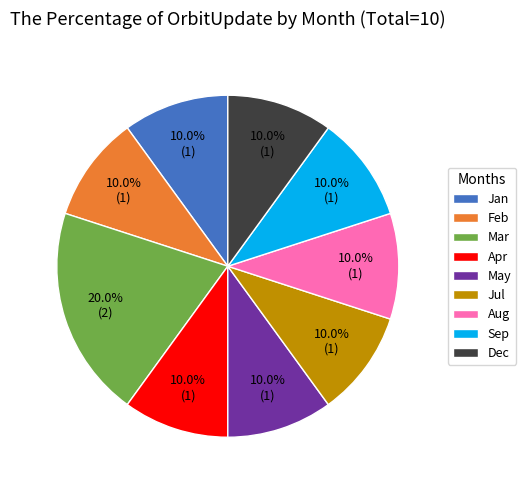

Does Aug account for over 50% of the chart?

No